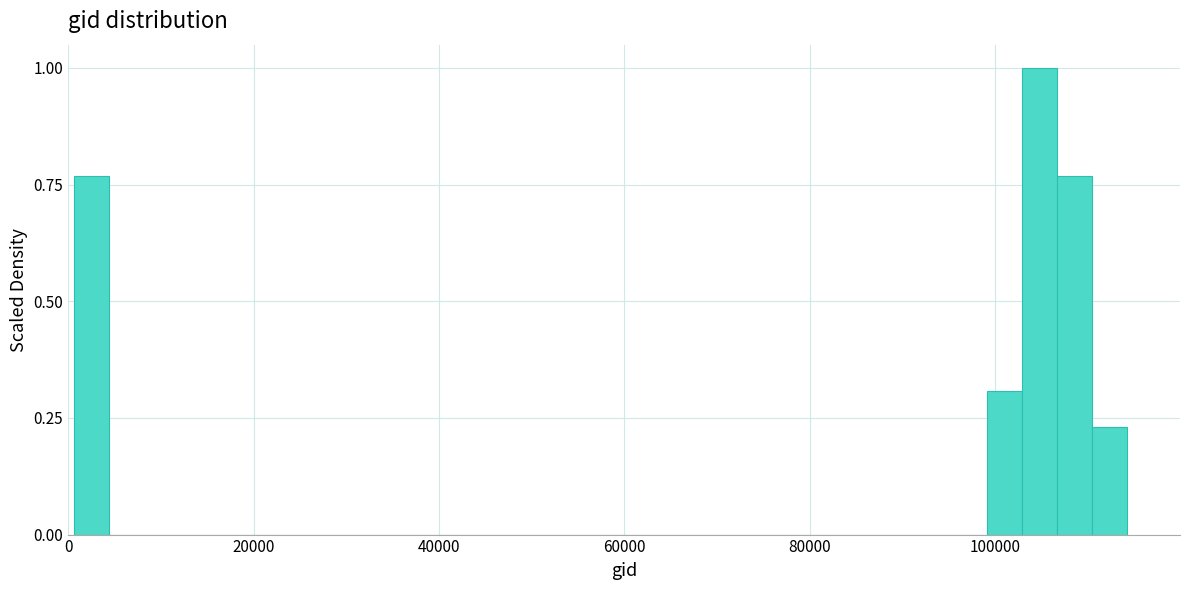

Around what value on the x-axis is the tallest bar? Give the approximate position of its centre, as read against the axis.

104000